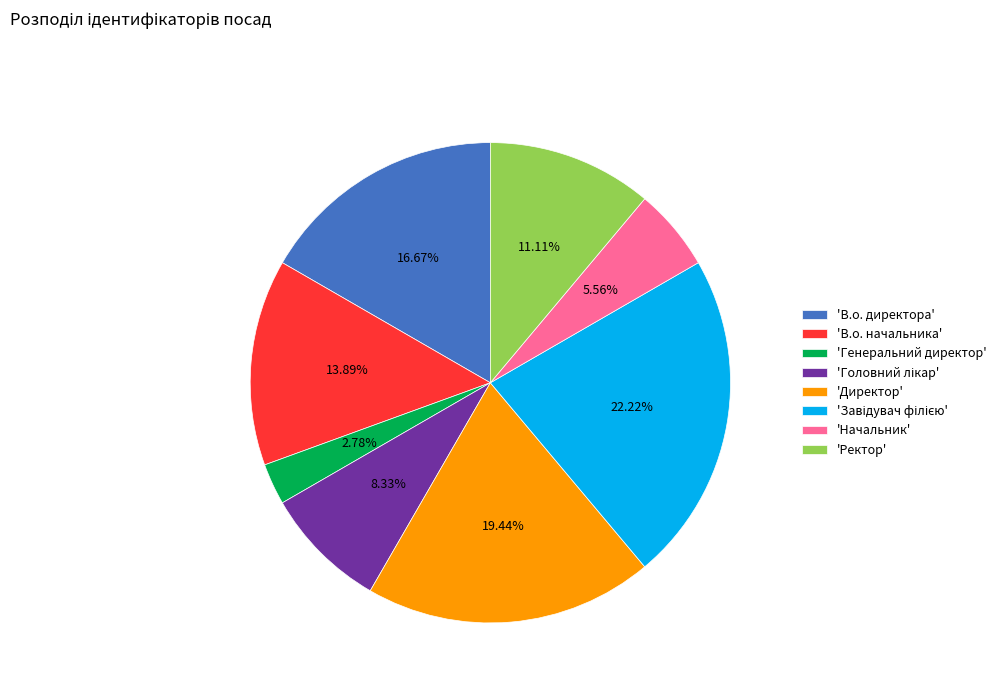

Which slice is the smallest?

'Генеральний директор'